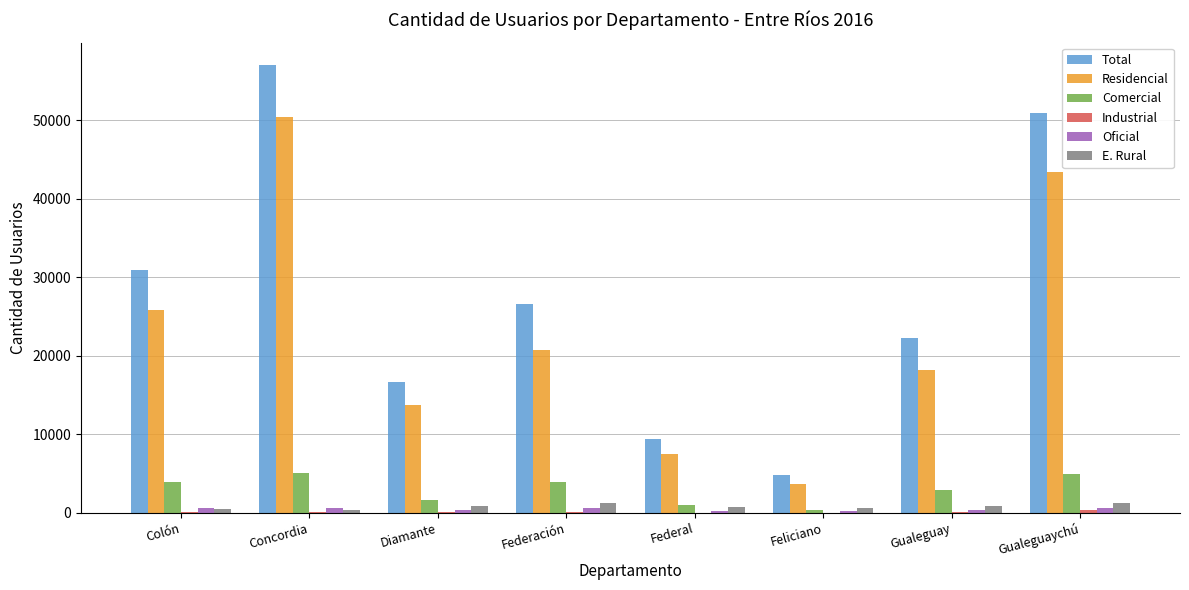

How many series are shown in this chart?

6